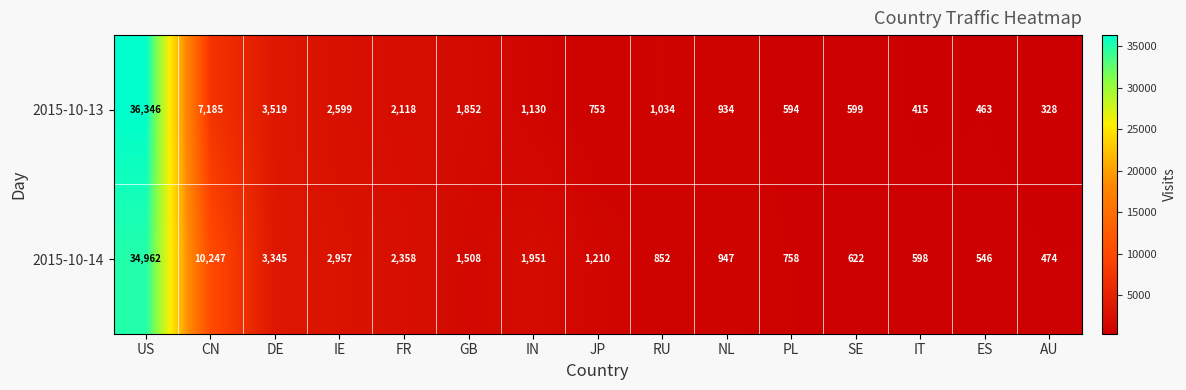

What is the average value of the 2015-10-14 series?

4222